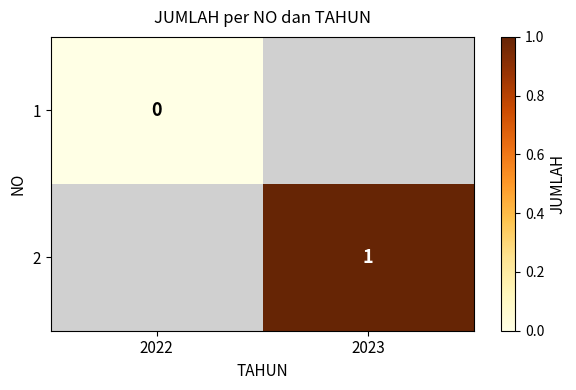

The 2 series shows 2 at 2023. True or false?

False